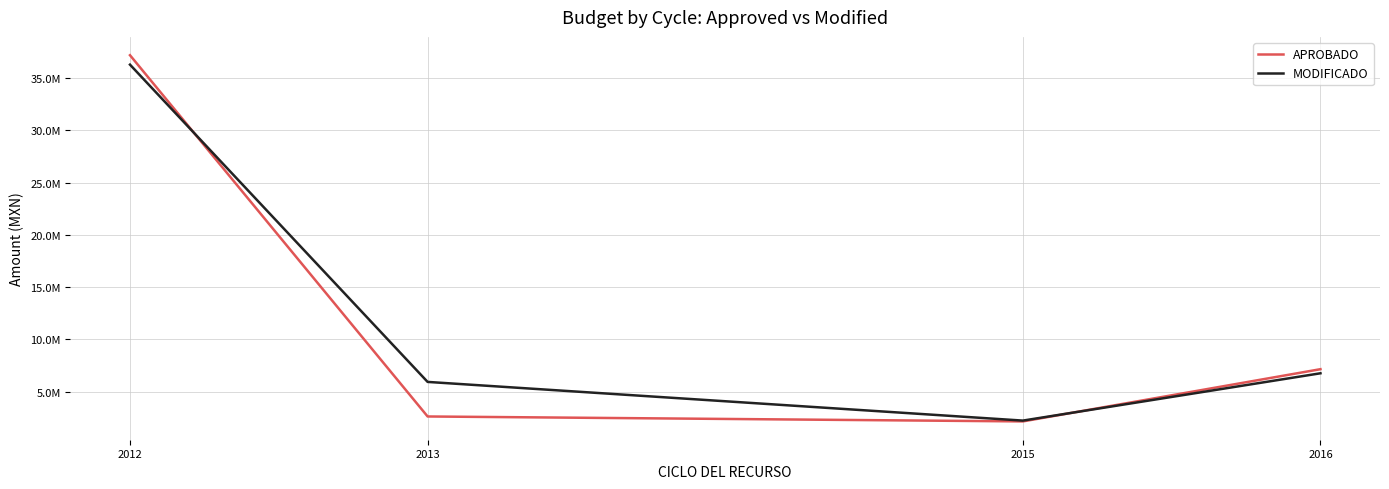

What is the average value of the MODIFICADO series?

12807551.4